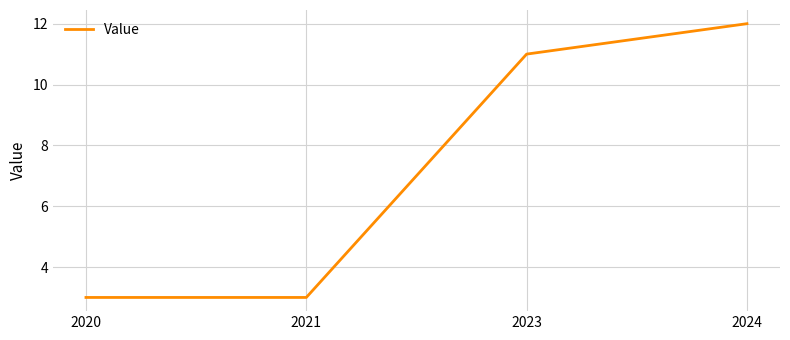

Reading left to right, transcribe all the data shown in this chart.

3	3	11	12